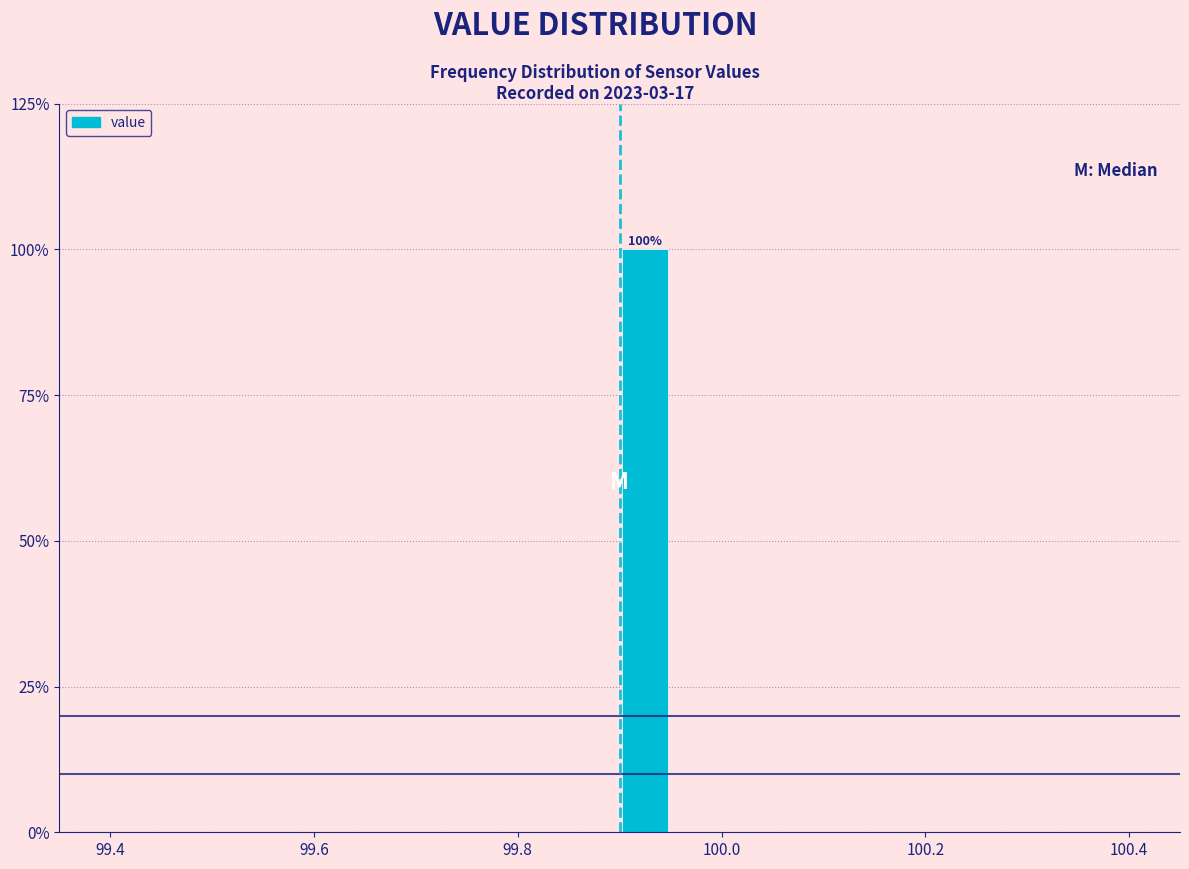

Around what value on the x-axis is the tallest bar? Give the approximate position of its centre, as read against the axis.

99.92